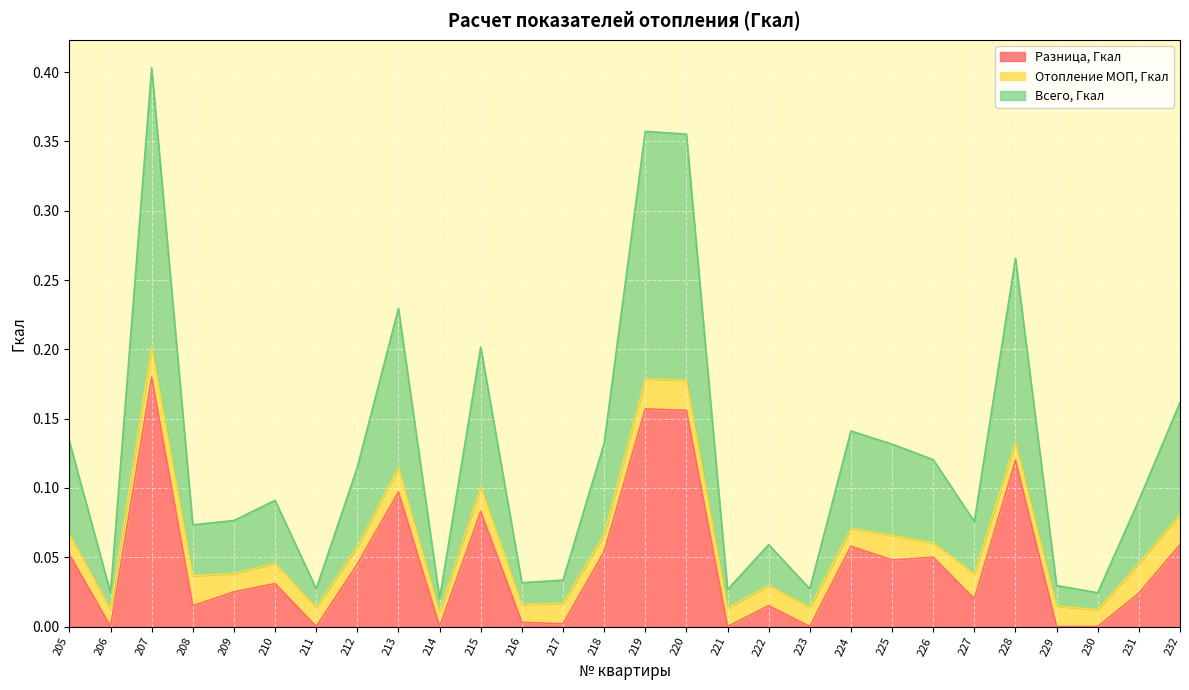

True or false: Всего, Гкал and Разница, Гкал intersect in this chart.

False